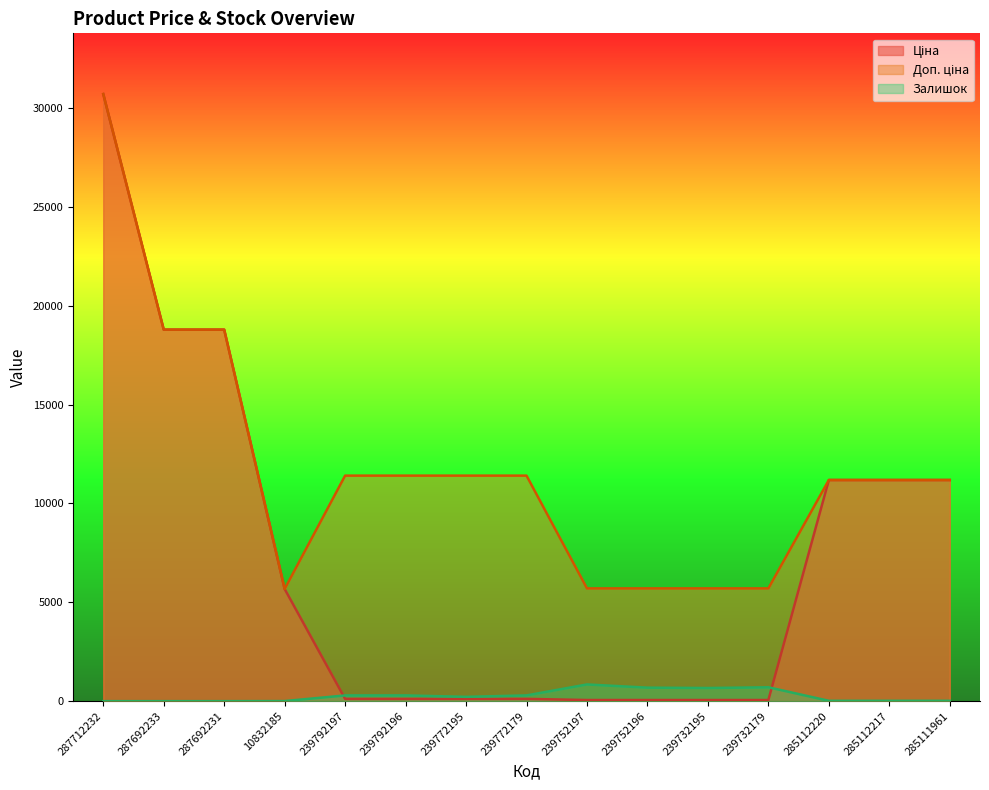

How many values in the Залишок series are below 218?

7